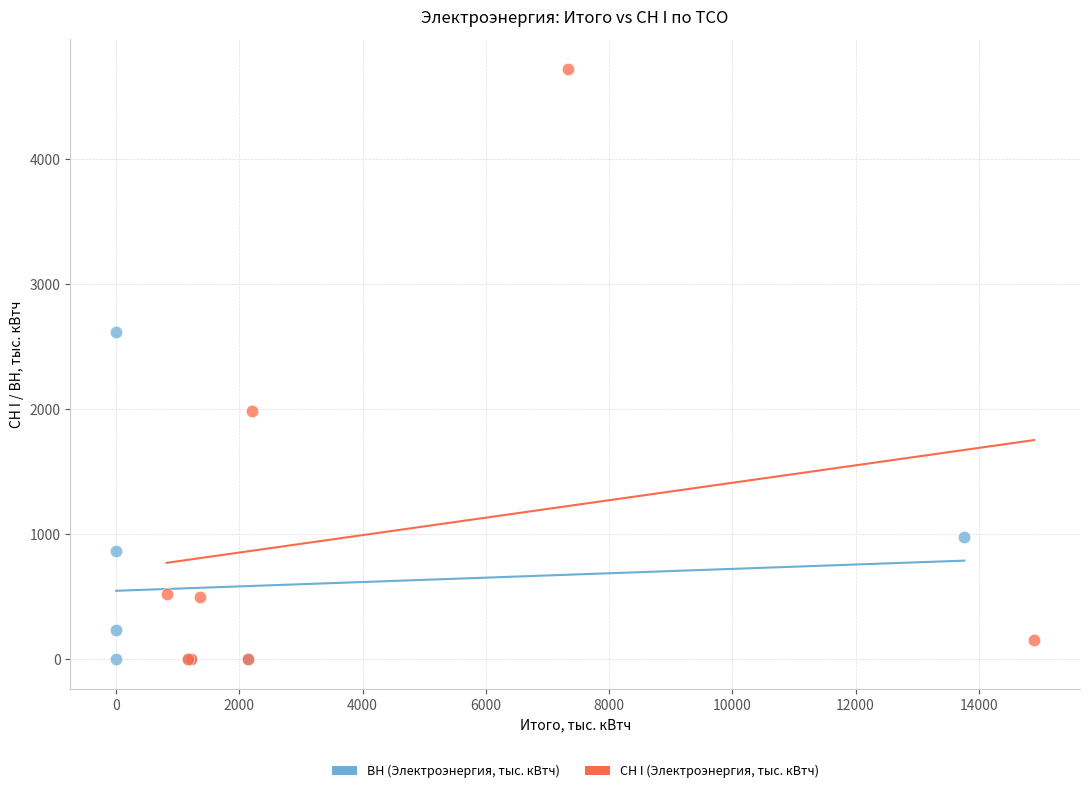

Which series reaches the maximum Y coordinate?

СН I (Электроэнергия, тыс. кВтч)